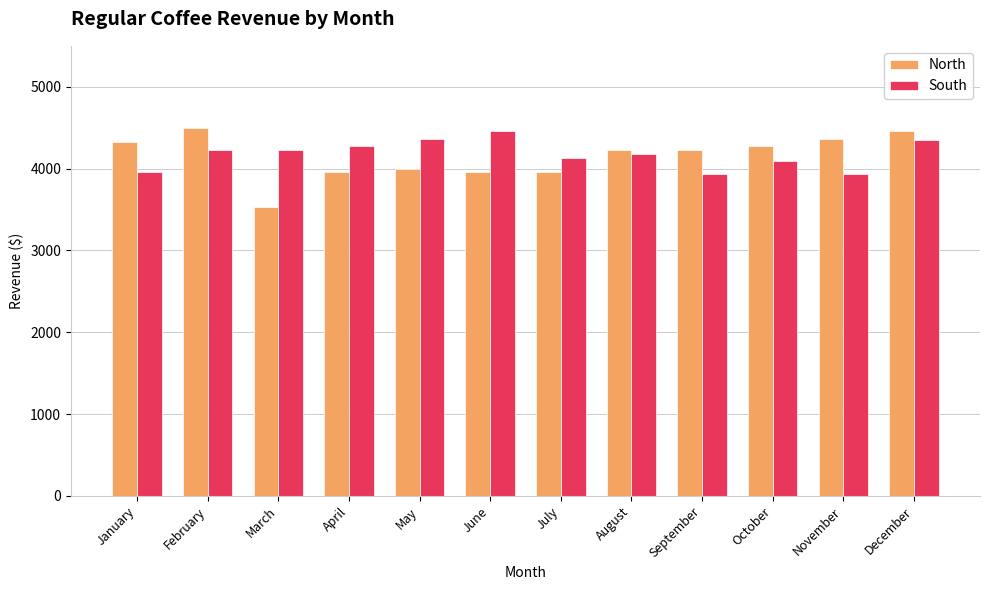

Between March and September, which series saw the biggest shift?

North